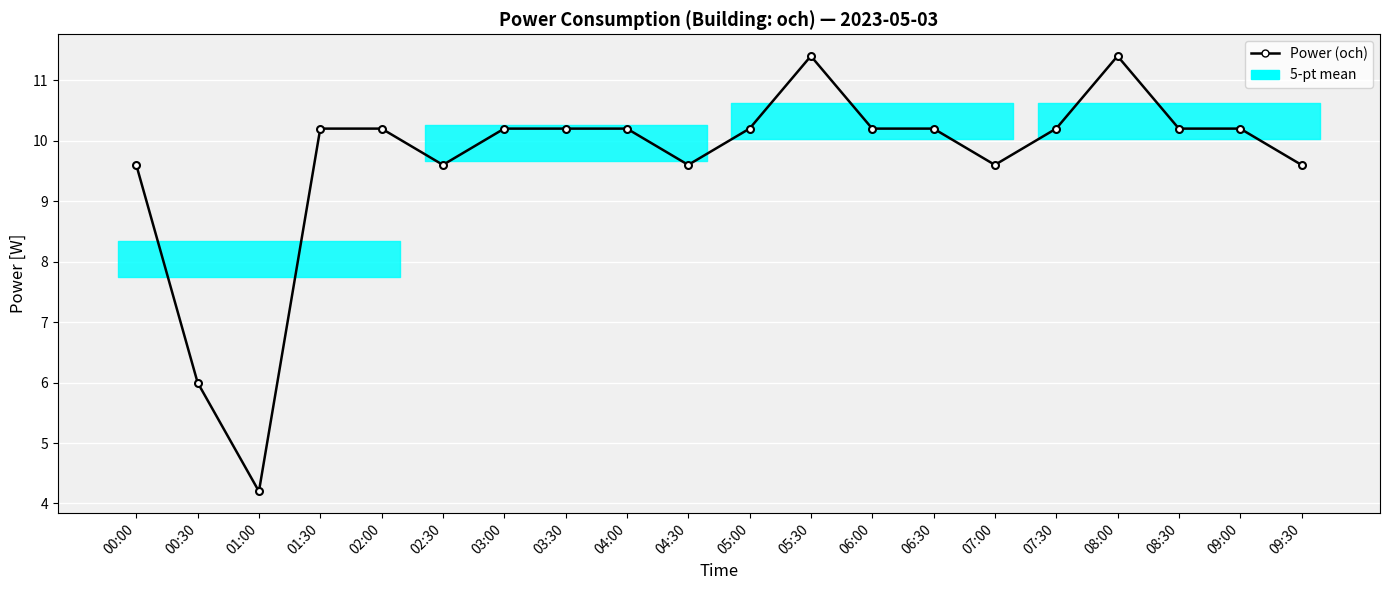

Reading left to right, what are all the values shown in this chart?

00:00=9.6	00:30=6.0	01:00=4.2	01:30=10.2	02:00=10.2	02:30=9.6	03:00=10.2	03:30=10.2	04:00=10.2	04:30=9.6	05:00=10.2	05:30=11.4	06:00=10.2	06:30=10.2	07:00=9.6	07:30=10.2	08:00=11.4	08:30=10.2	09:00=10.2	09:30=9.6